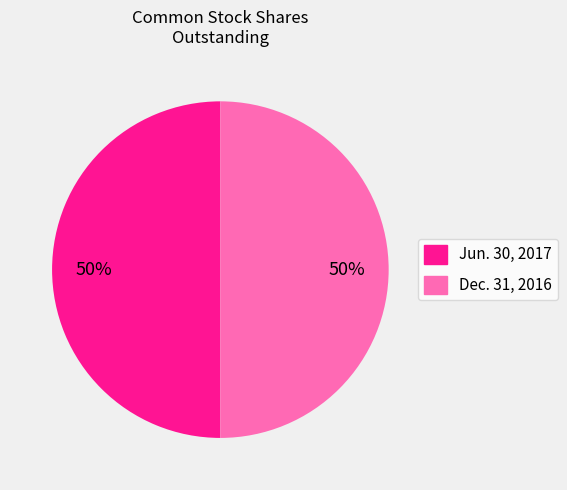

To the nearest percent, what portion does Dec. 31, 2016 represent?

50%